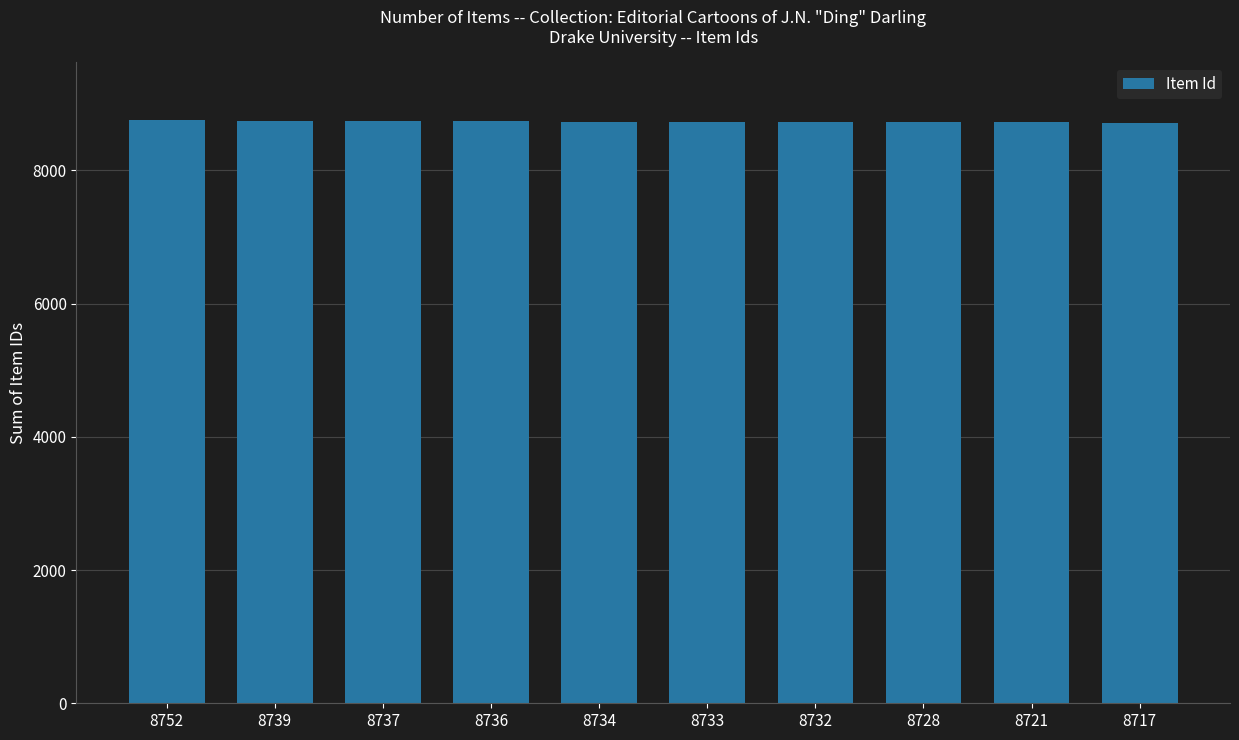

What is the difference between the maximum and minimum values?

35